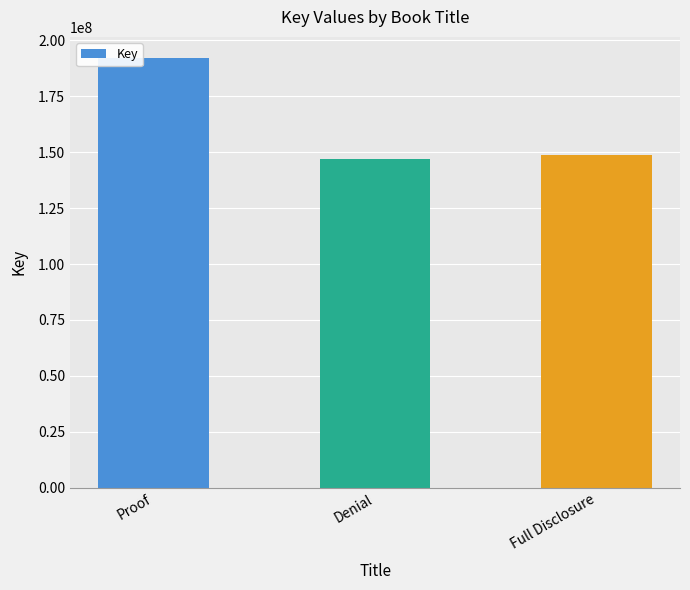

Reading left to right, transcribe all the data shown in this chart.

Proof=191896189	Denial=146772631	Full Disclosure=148935458